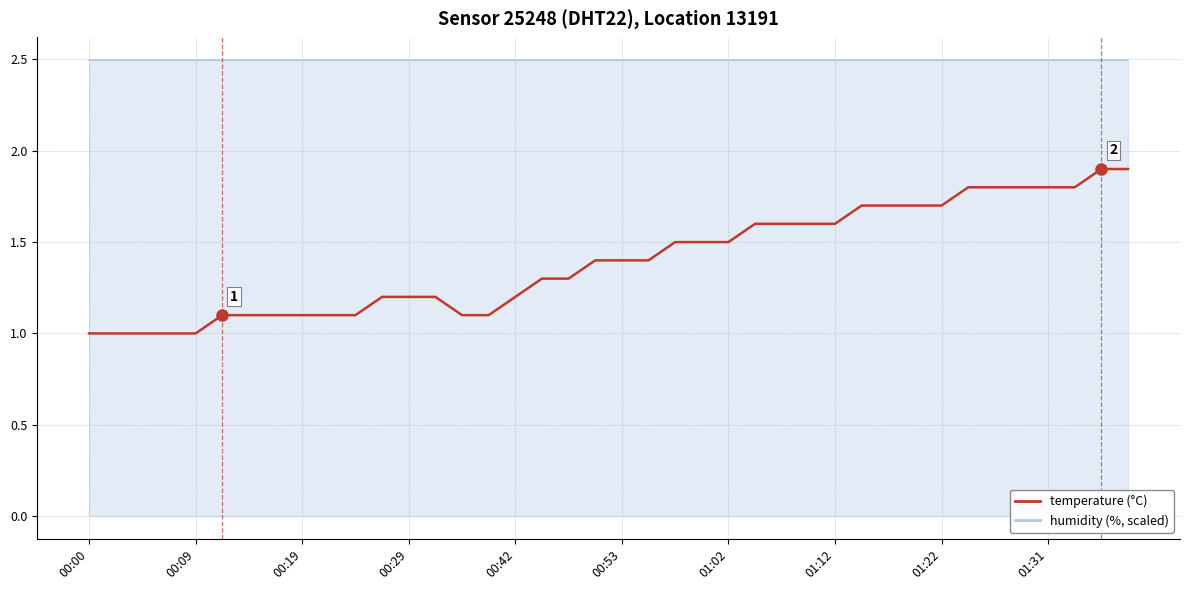

What is the average value?

1.4